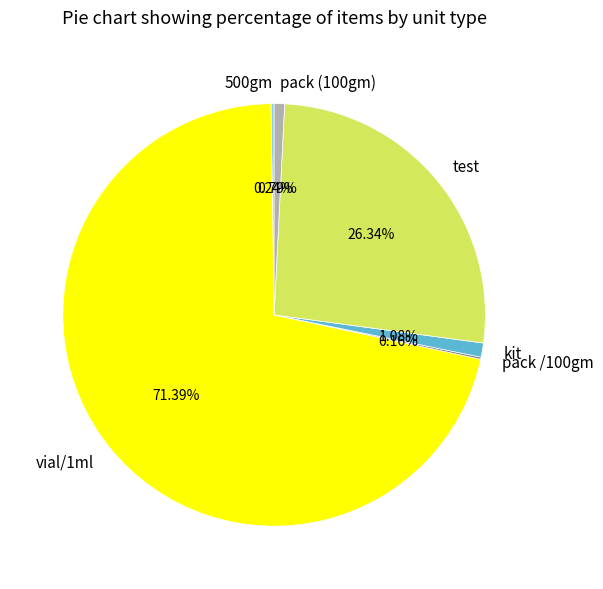

To the nearest percent, what is the difference between the largest and smallest slice percentages?

71%